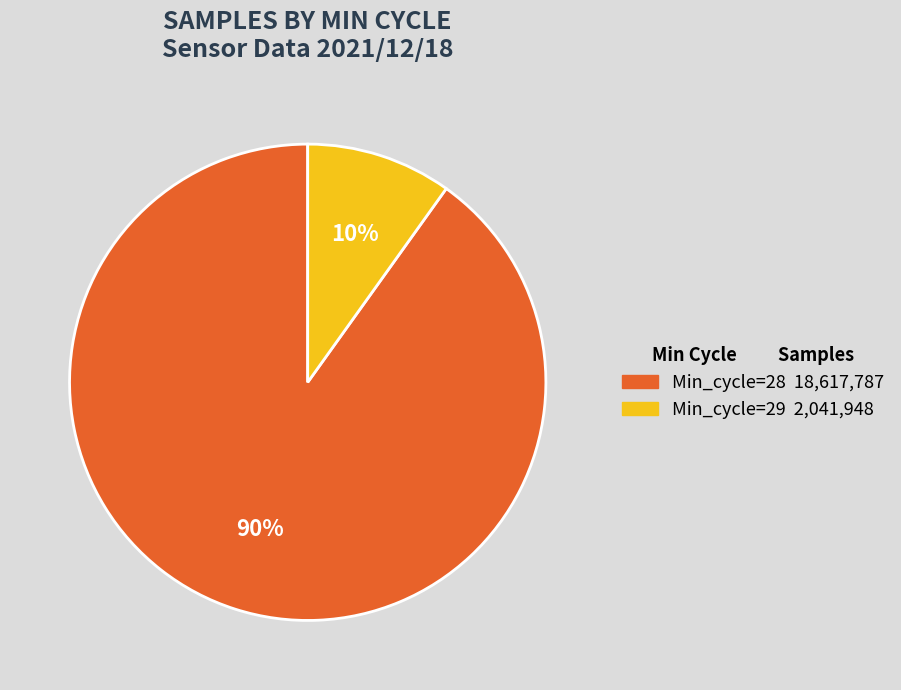

To the nearest percent, what is the difference between the largest and smallest slice percentages?

80%